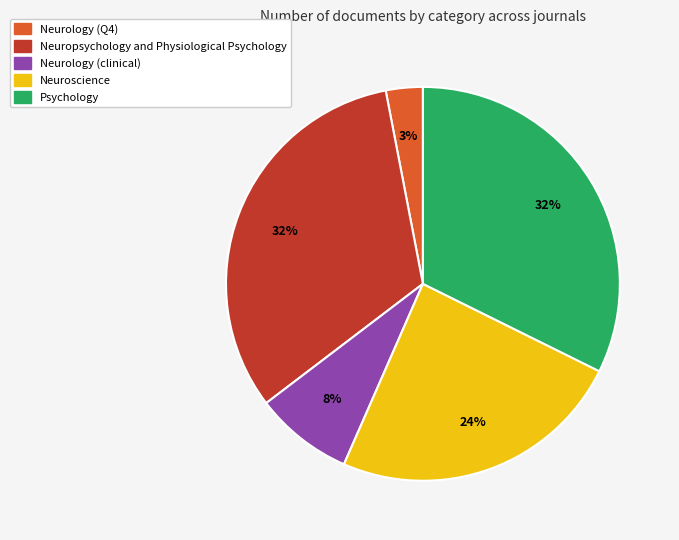

Between Neuropsychology and Physiological Psychology and Neuroscience, which is larger?

Neuropsychology and Physiological Psychology